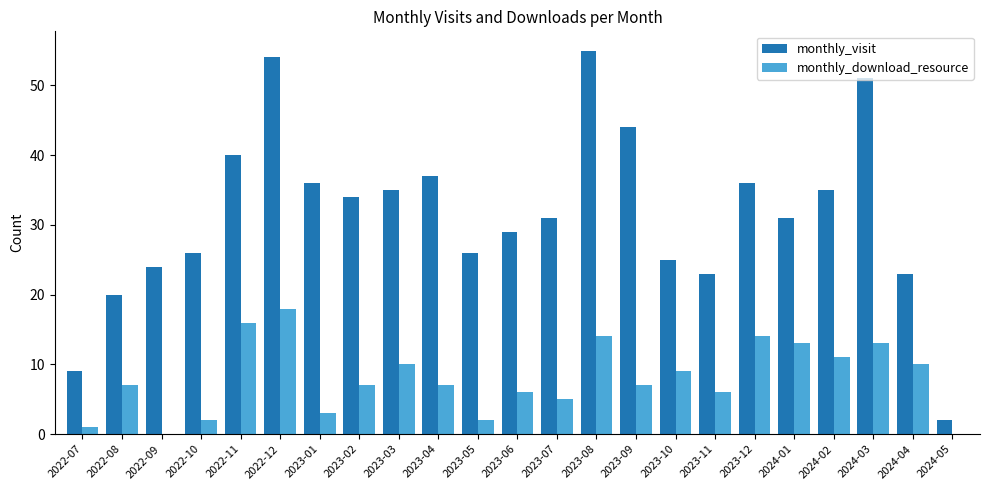

How many groups of bars are there?

23